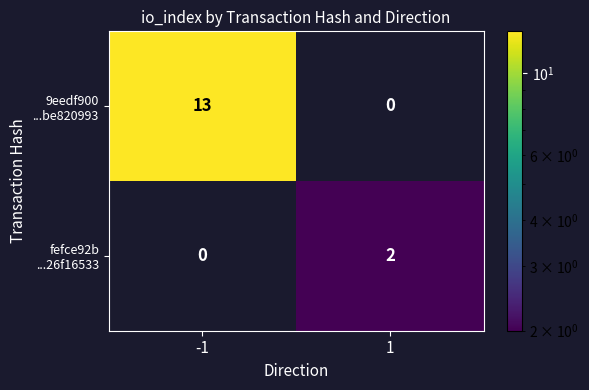

What is the difference between the highest and lowest values at -1?

13